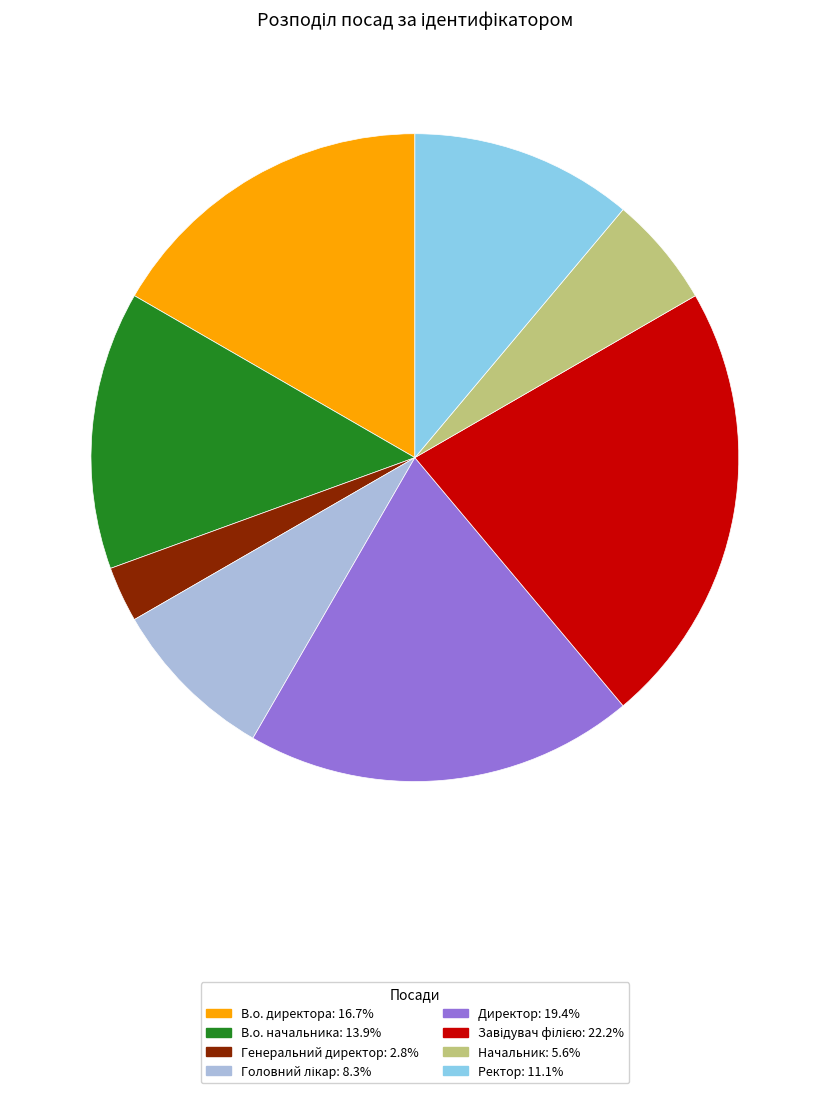

Count the number of slices in the pie.

8